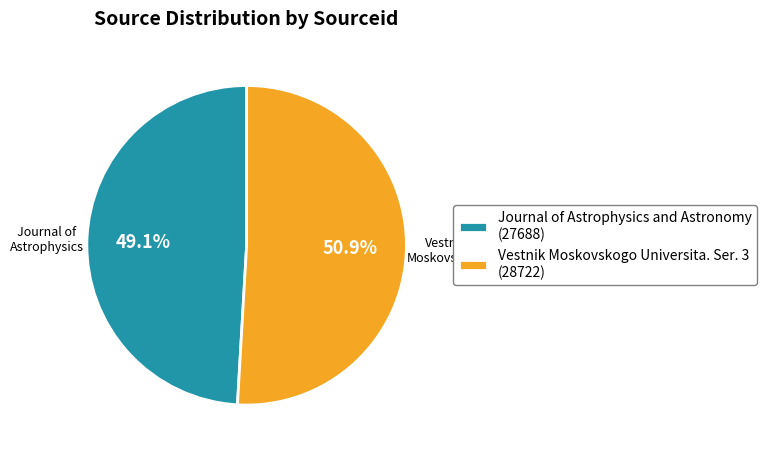

Which category has the biggest portion of the pie?

Vestnik Moskovskogo Universita. Ser. 3